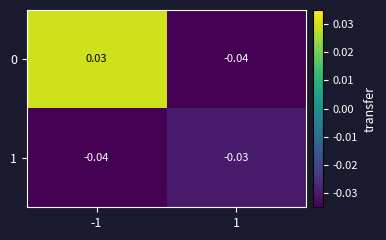

Is the value of 0 at 1 greater than the value of 1 at 1?

No